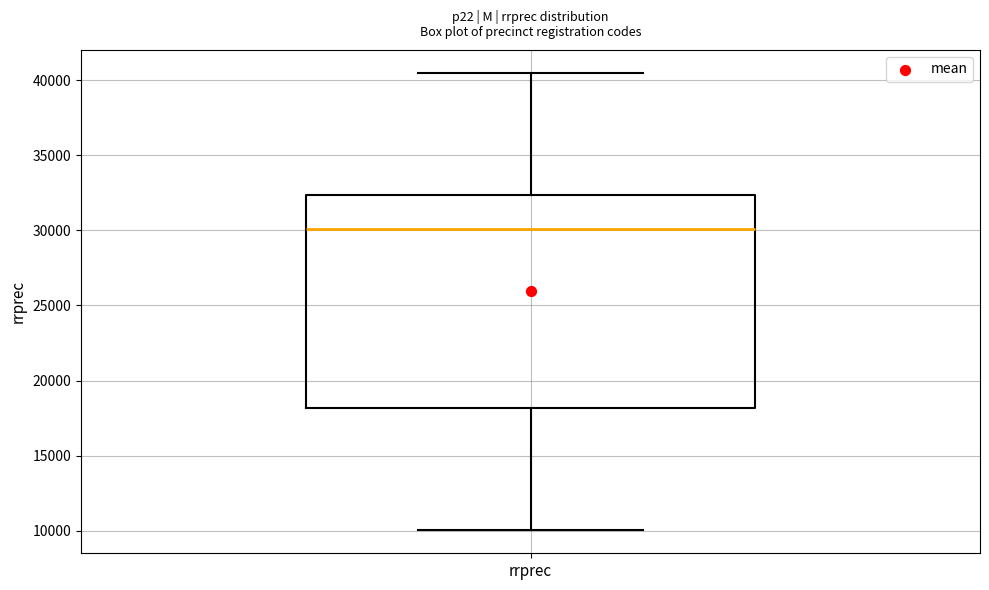

Read this box plot against the y-axis: the position of the median line, the range covered by the box, and the ends of both whiskers. The values are not printed on the chart, so give them approximately, as read against the axis.

median 30000, box 18000 to 32500, whiskers 10000 to 40500